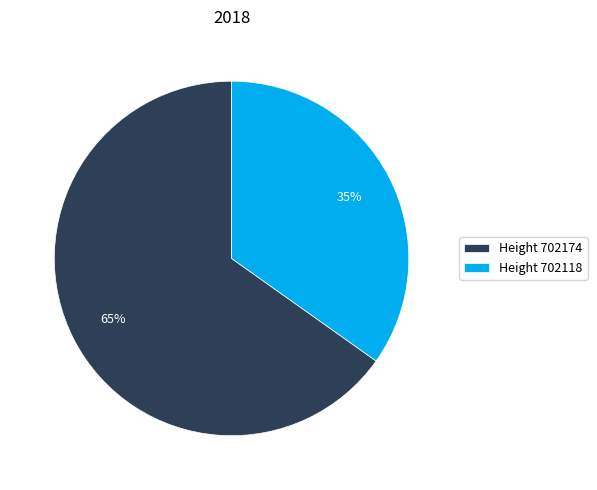

Combined, do Height 702118 and Height 702174 account for over 50%?

Yes